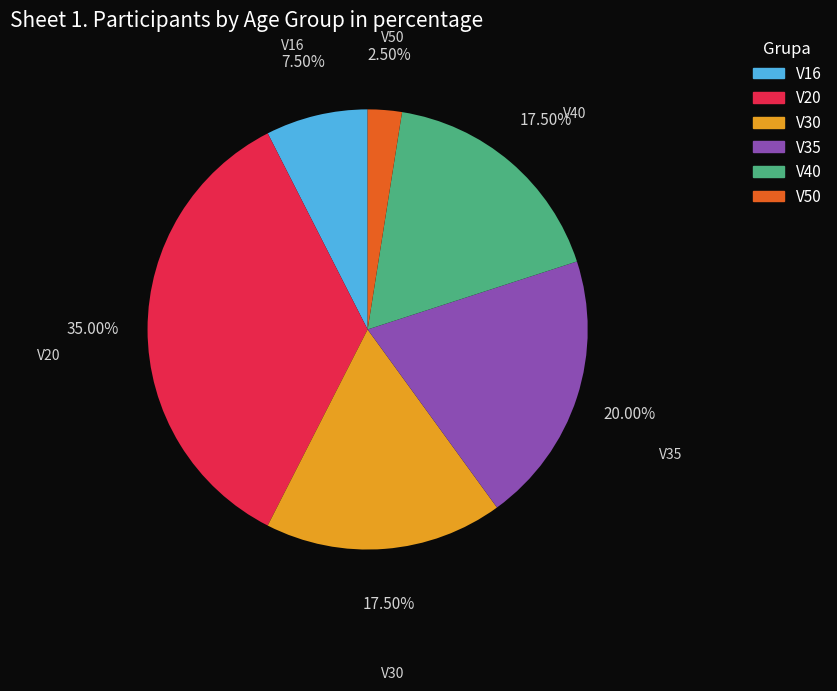

Which has a higher value, V16 or V30?

V30